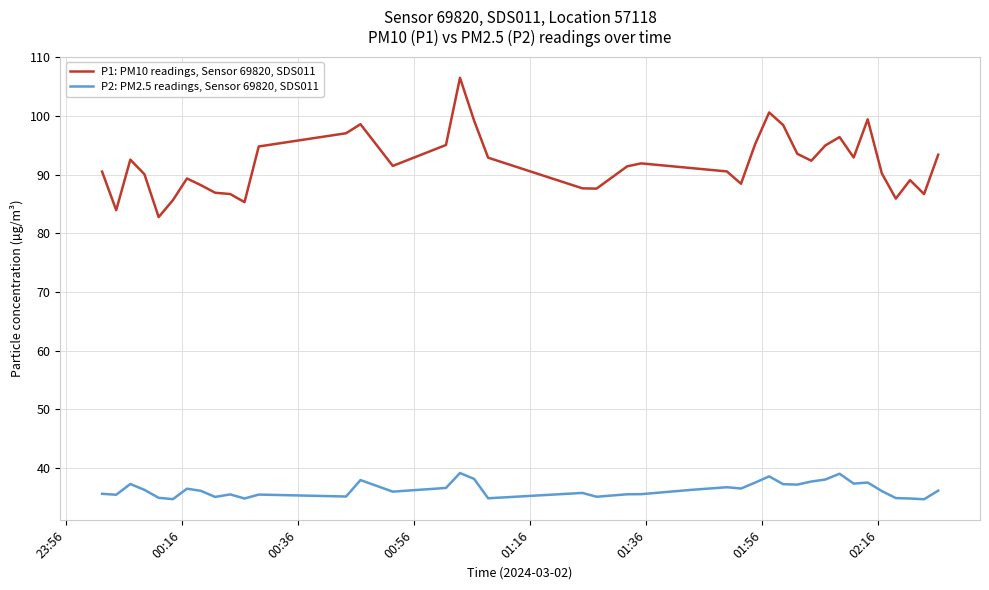

List the series in order of their peak value, highest first.

P1: PM10 readings, Sensor 69820, SDS011, P2: PM2.5 readings, Sensor 69820, SDS011